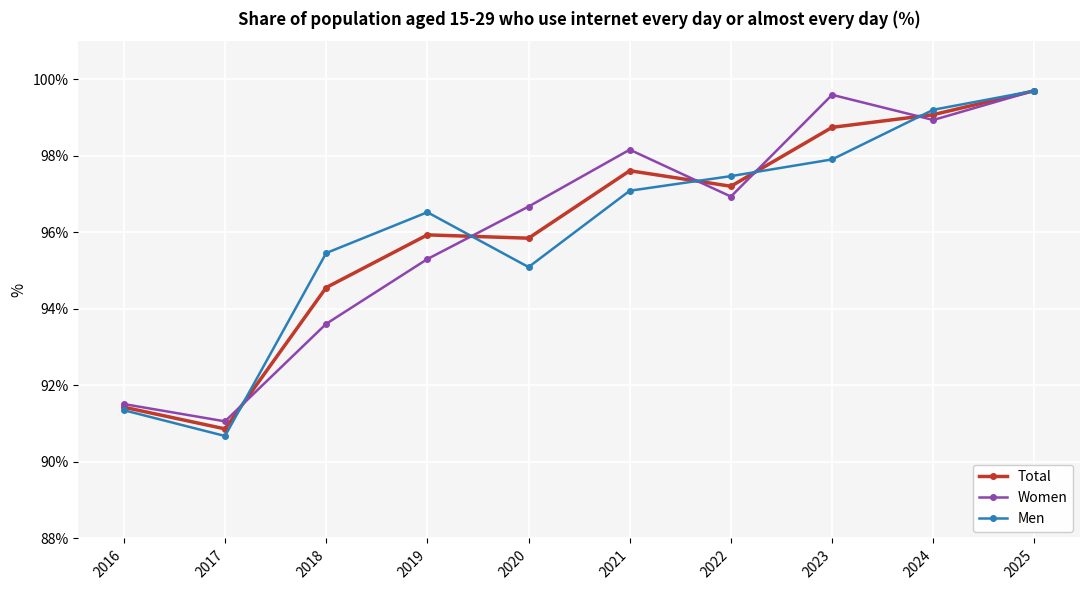

Does the chart have visible grid lines?

Yes